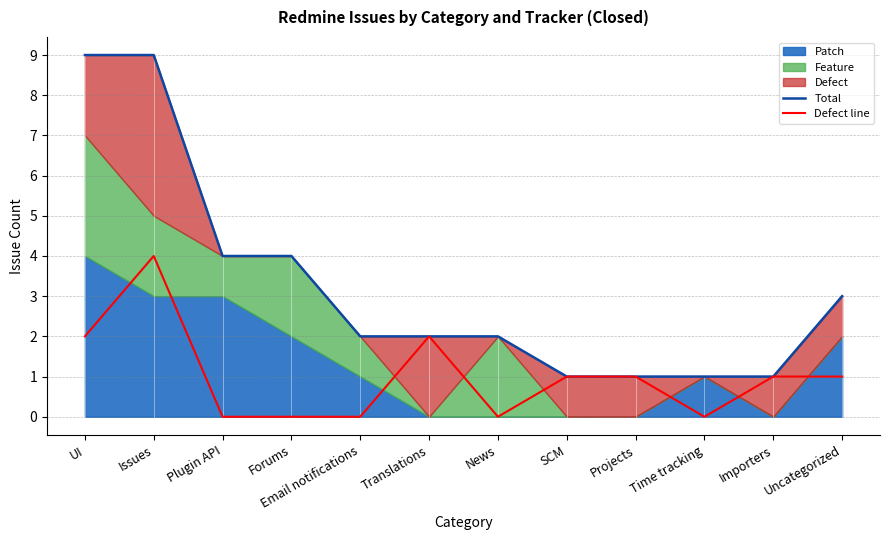

At which label does Defect line first exceed 1?

UI